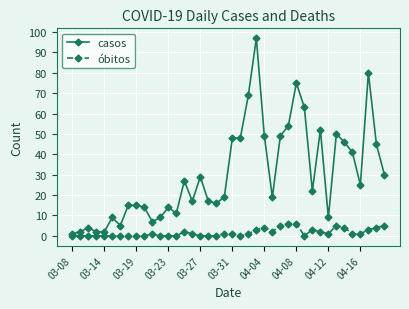

List the series in order of their overall mean, highest first.

casos, óbitos